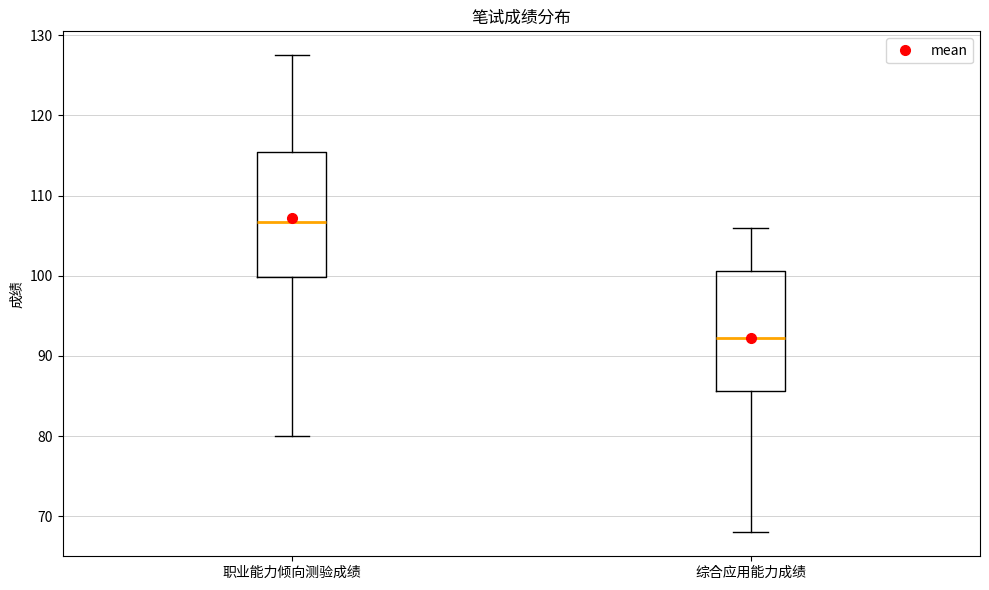

Where is the lower edge of the box for 职业能力倾向测验成绩 on the y-axis? The values are not printed on the chart, so give them approximately, as read against the axis.

100